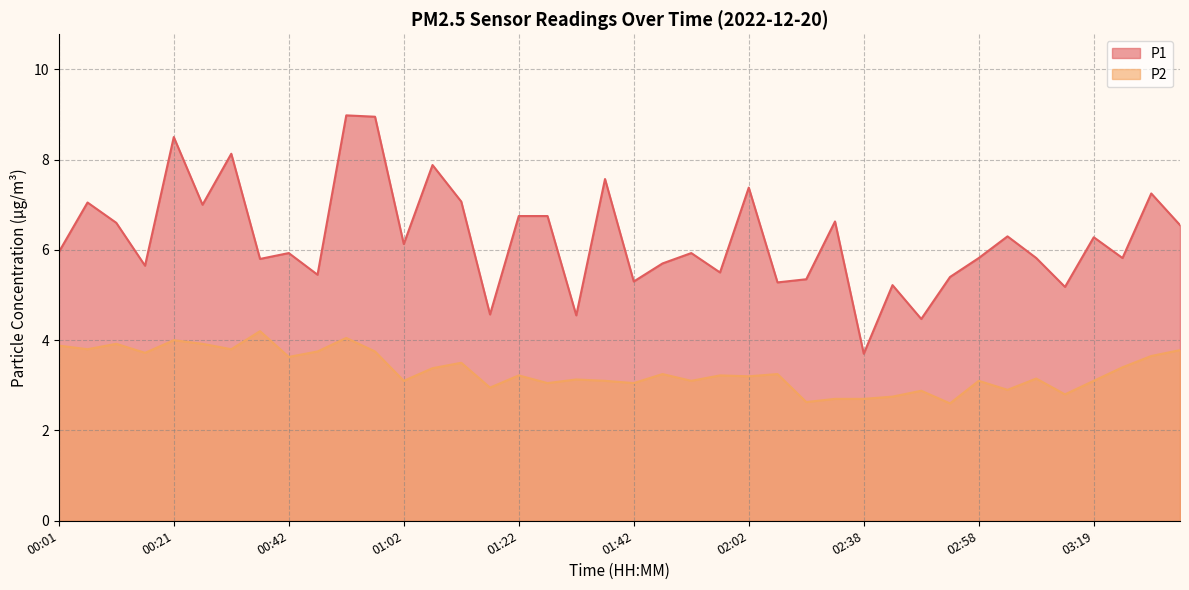

What is the maximum value shown in the chart?

9.0